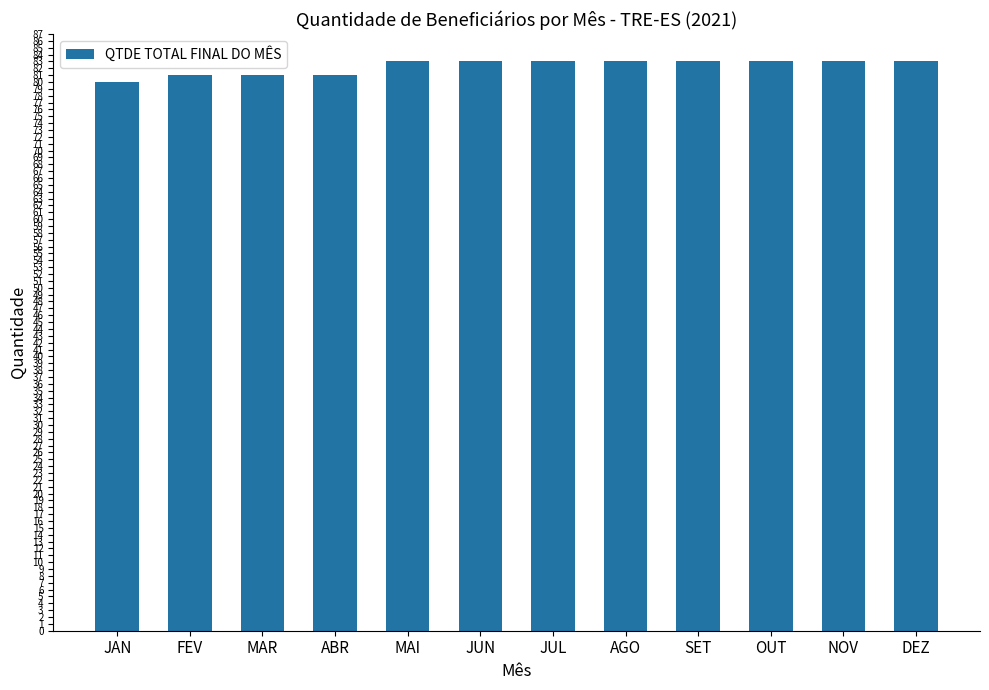

What position from the left is AGO?

8